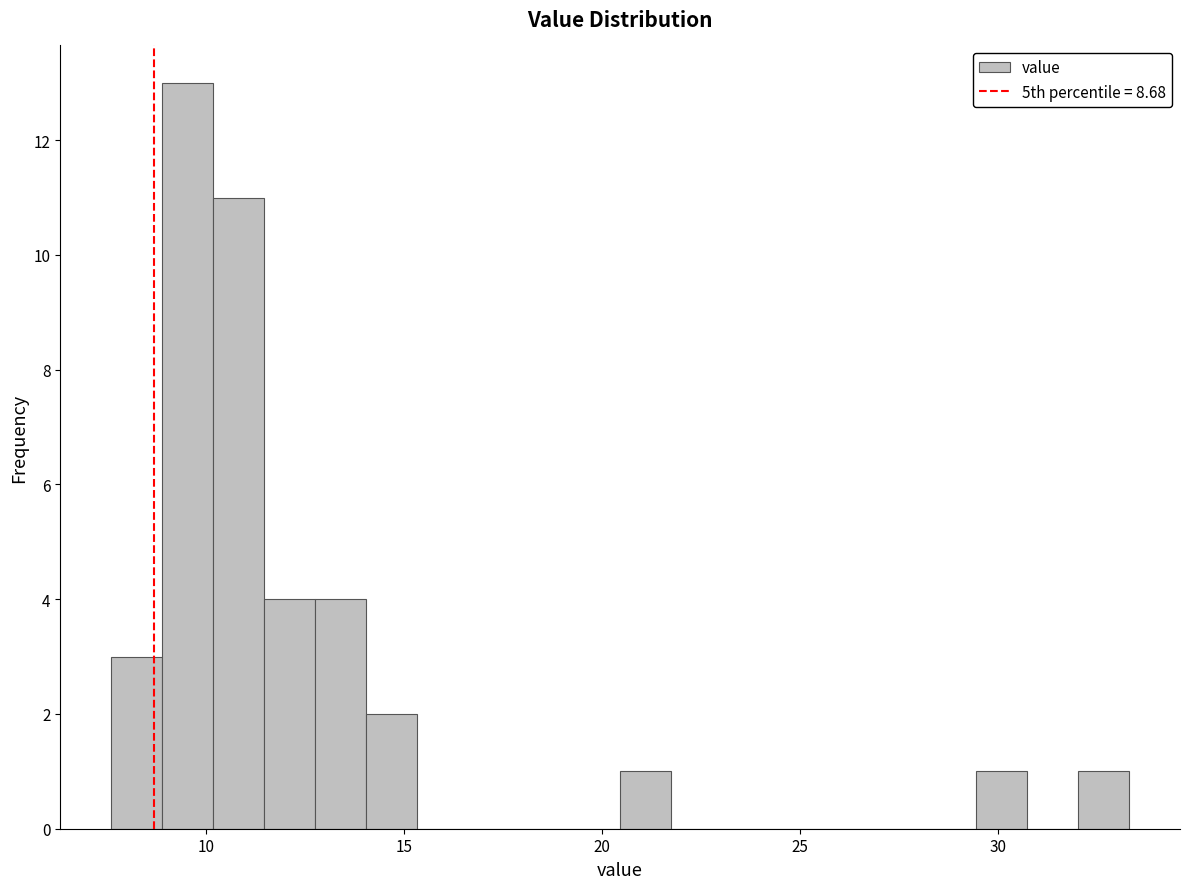

Read against the x-axis, roughly where is the centre of the tallest bar?

9.5